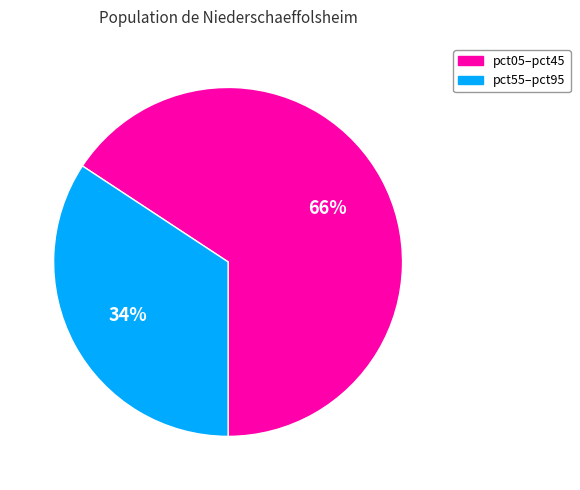

To the nearest percent, what is the average slice percentage?

50%